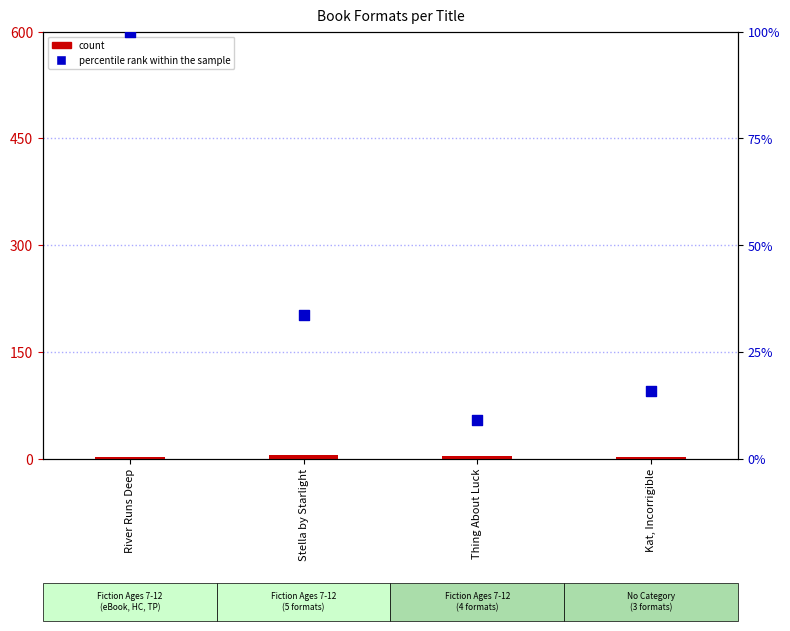

Which series contains the highest Y value?

percentile rank within the sample